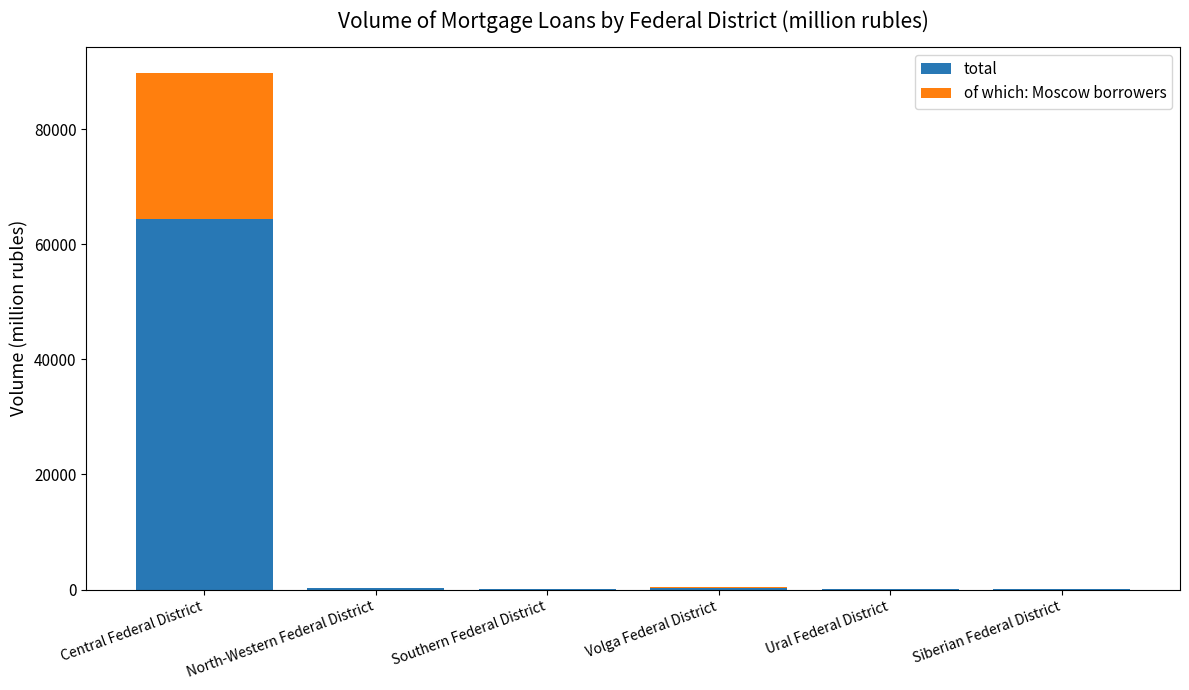

Is it true that total equals 64374 at Central Federal District?

True